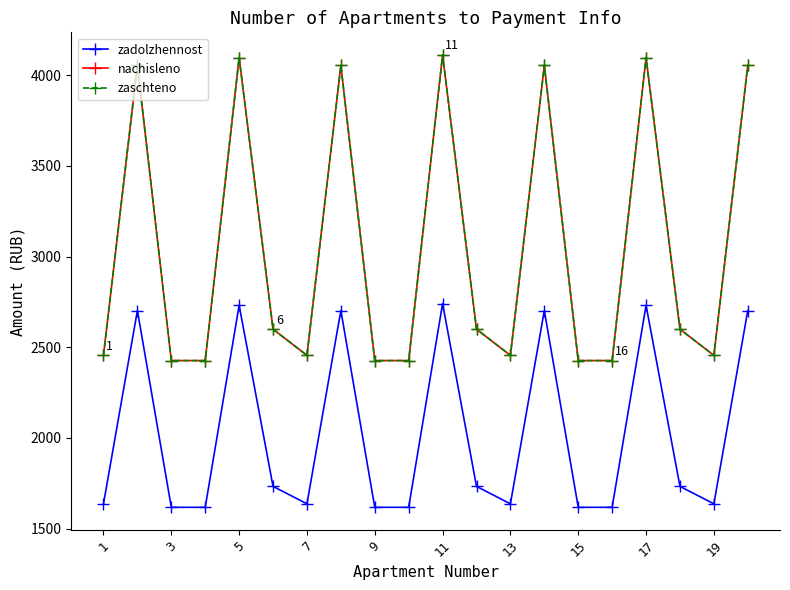

Rank the series by their maximum value, from lowest to highest.

zadolzhennost, nachisleno, zaschteno